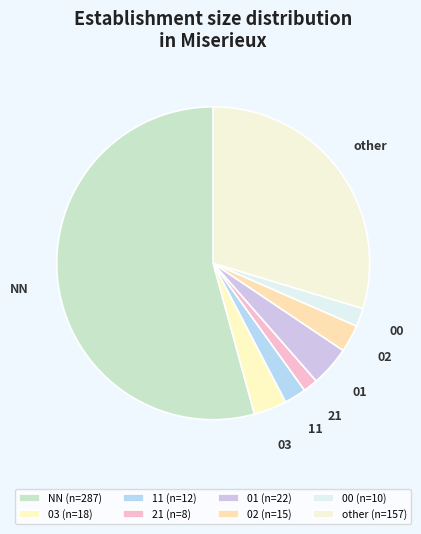

Which has a higher value, 21 or 11?

11